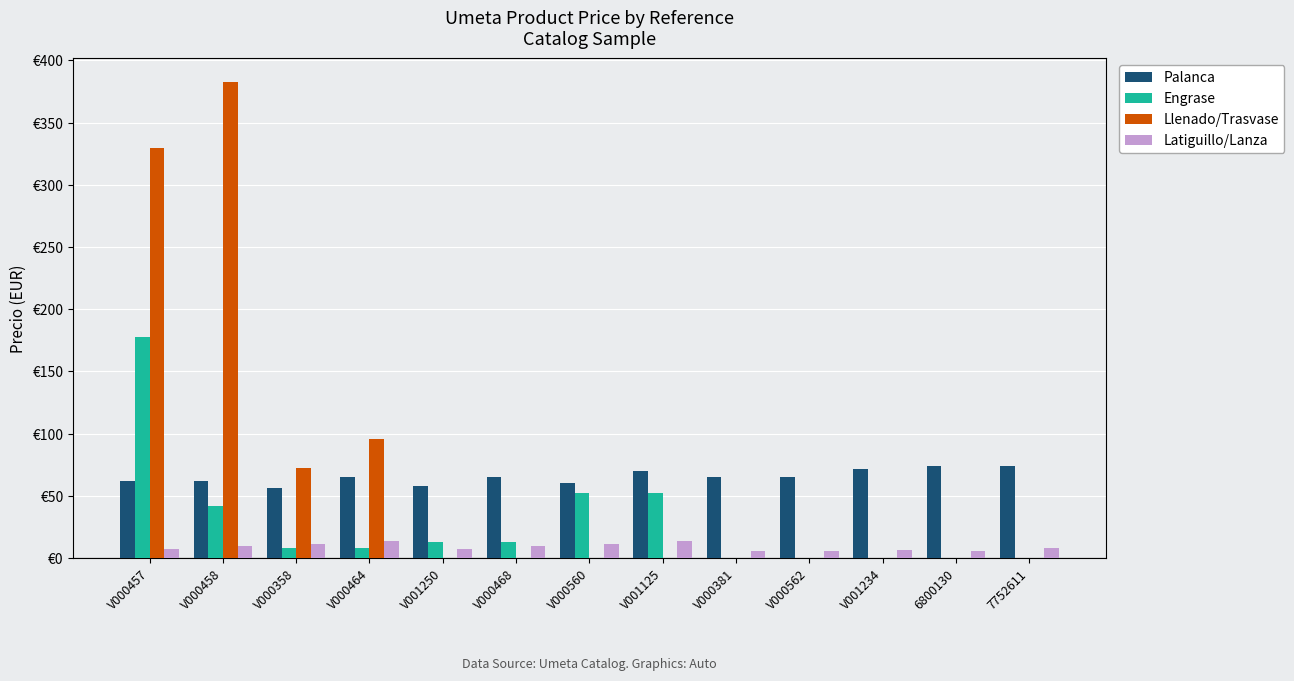

Between 6800130 and V000381, which is larger?

6800130